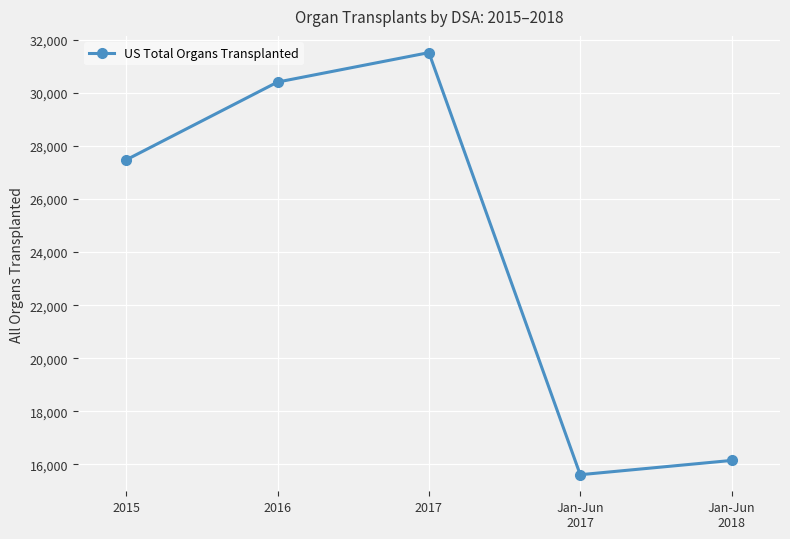

Is it true that the value at 2016 is 20940?

False